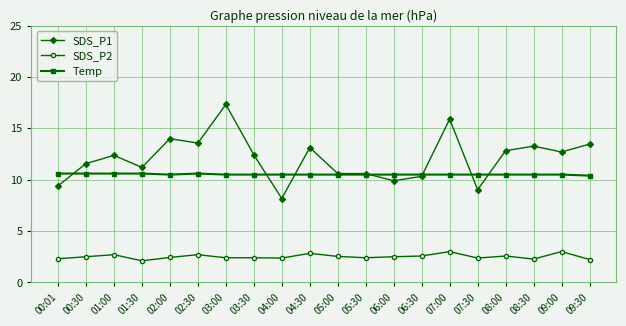

What is the total value across all series at 07:00?

29.4